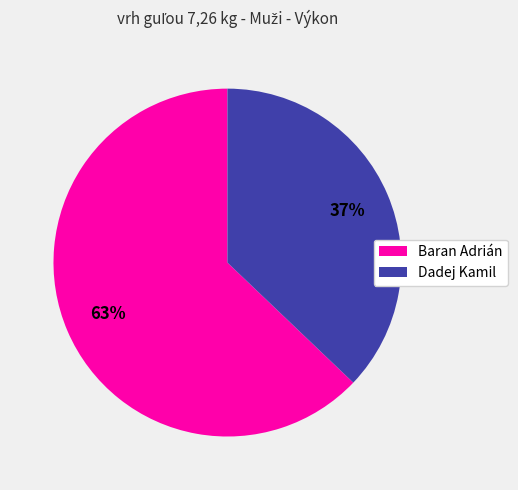

Rank the categories by value from lowest to highest.

Dadej Kamil, Baran Adrián